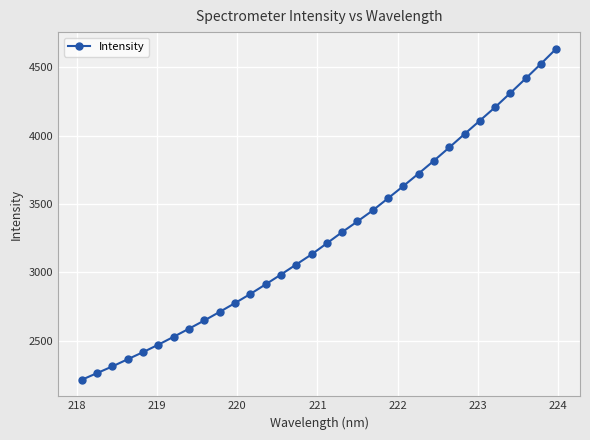

What is the sum of all values?

104418.2